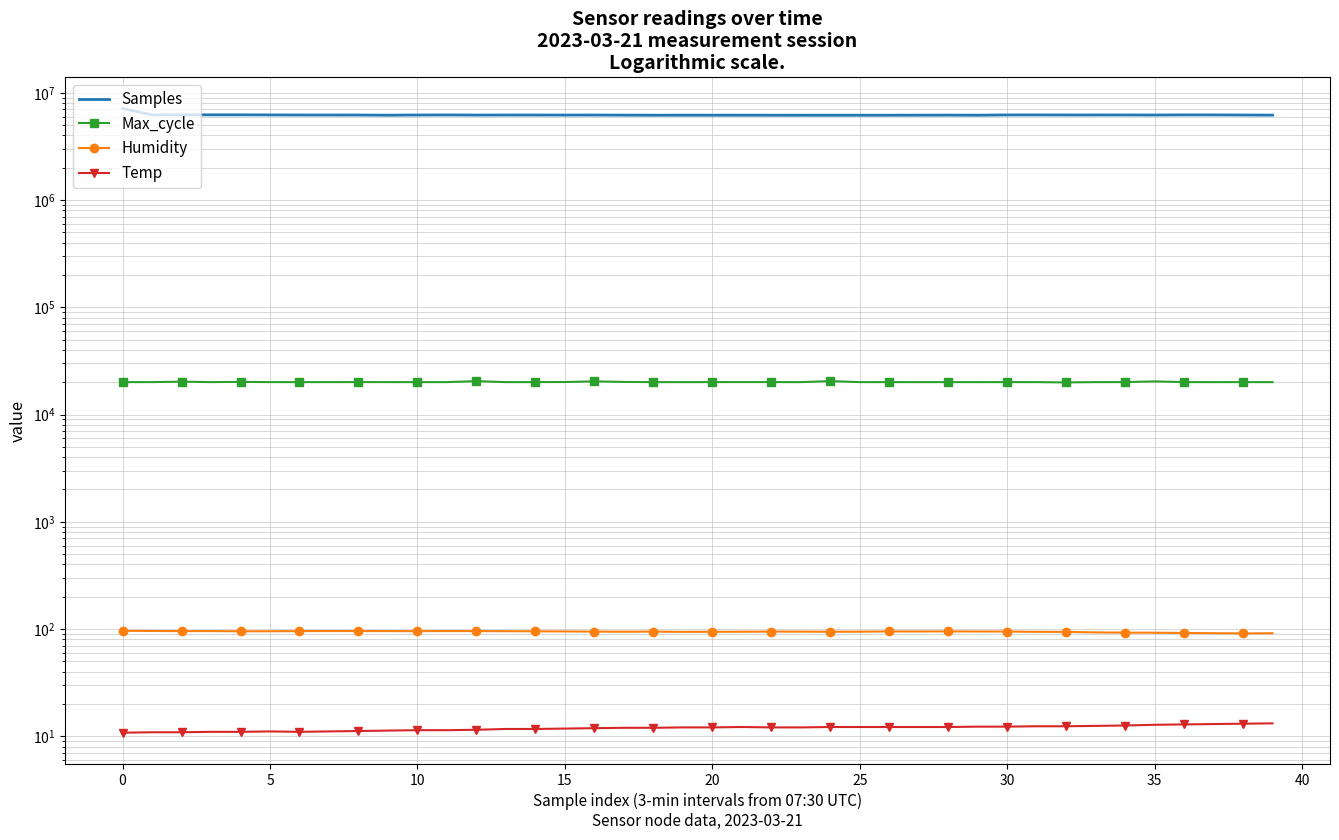

What is the highest value of the Humidity series?

96.2